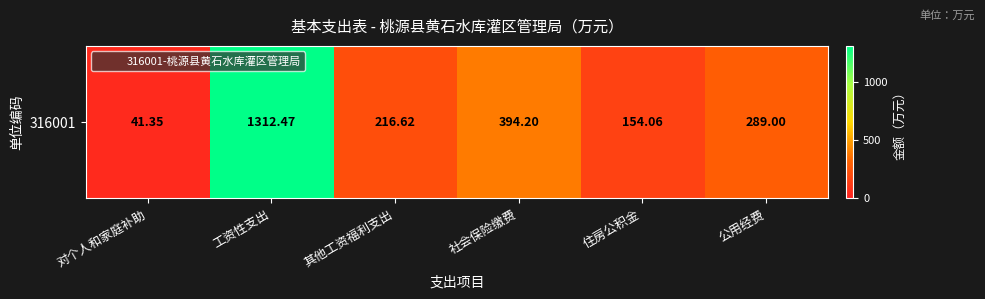

Between 住房公积金 and 工资性支出, which is larger?

工资性支出